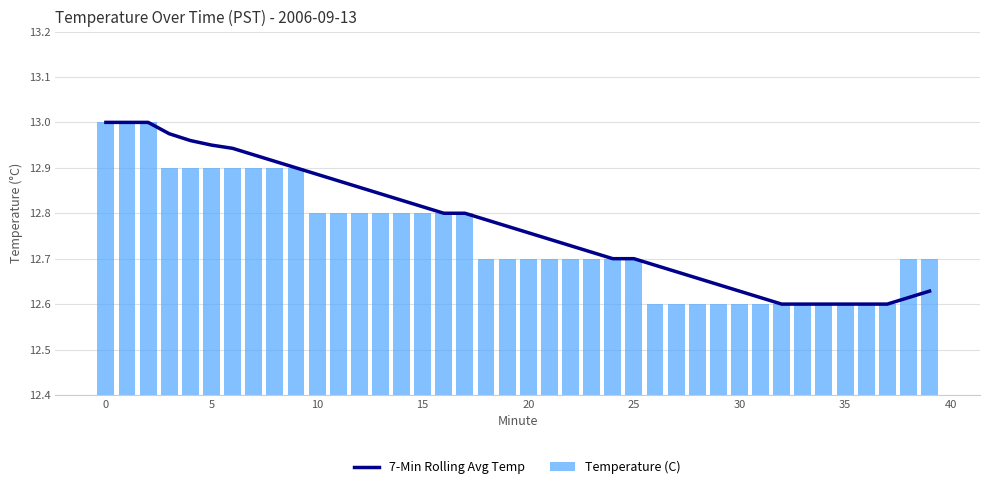

What is the highest value of the Temperature (C) series?

13.0